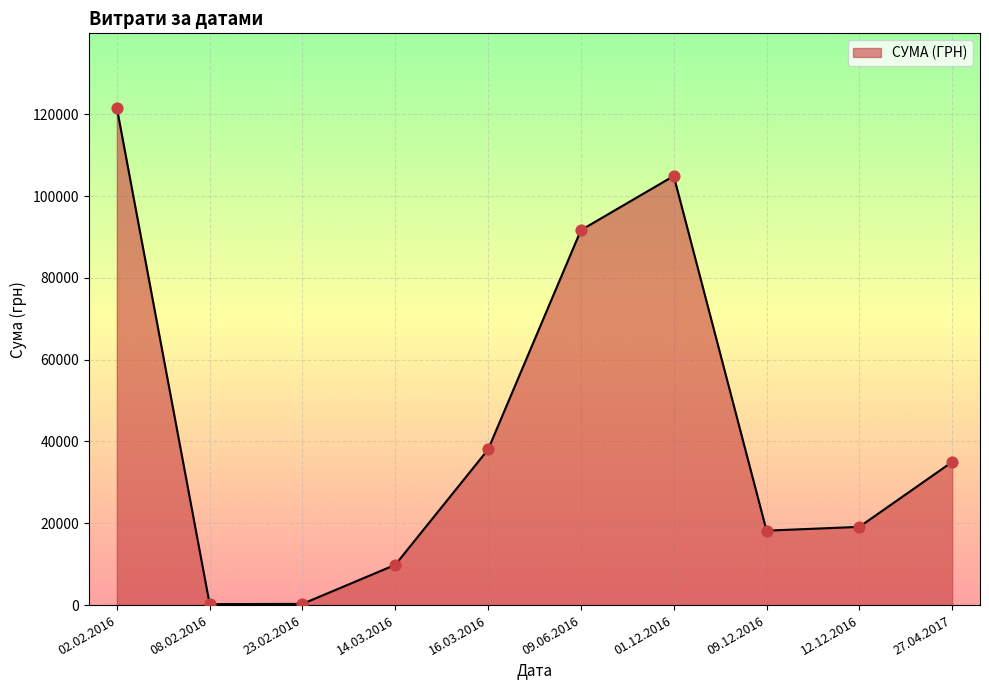

Between 23.02.2016 and 02.02.2016, which is larger?

02.02.2016